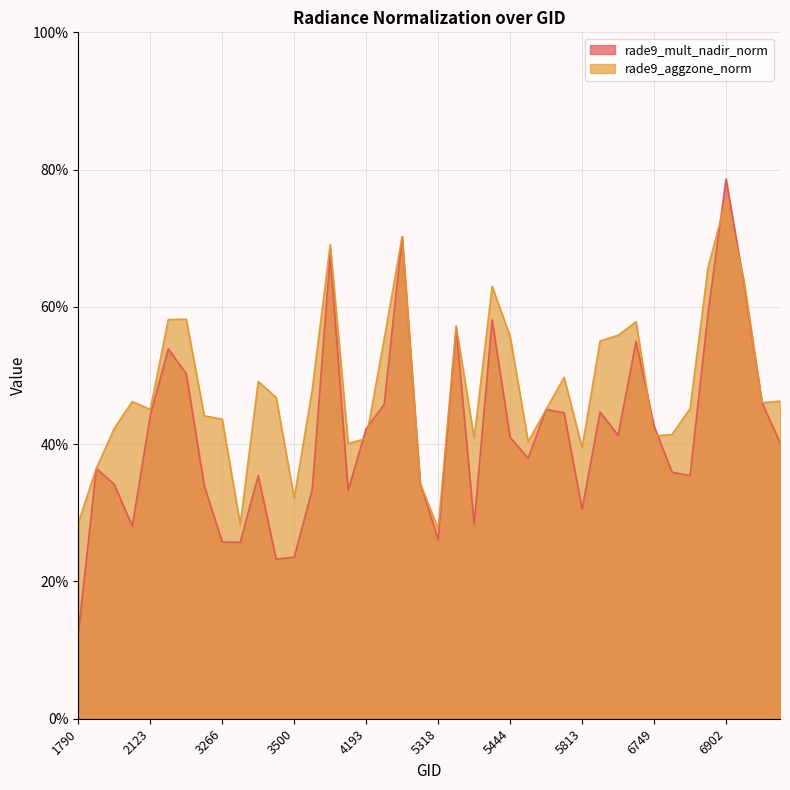

What is the value of the rade9_mult_nadir_norm point at the 16th from the left?

0.3